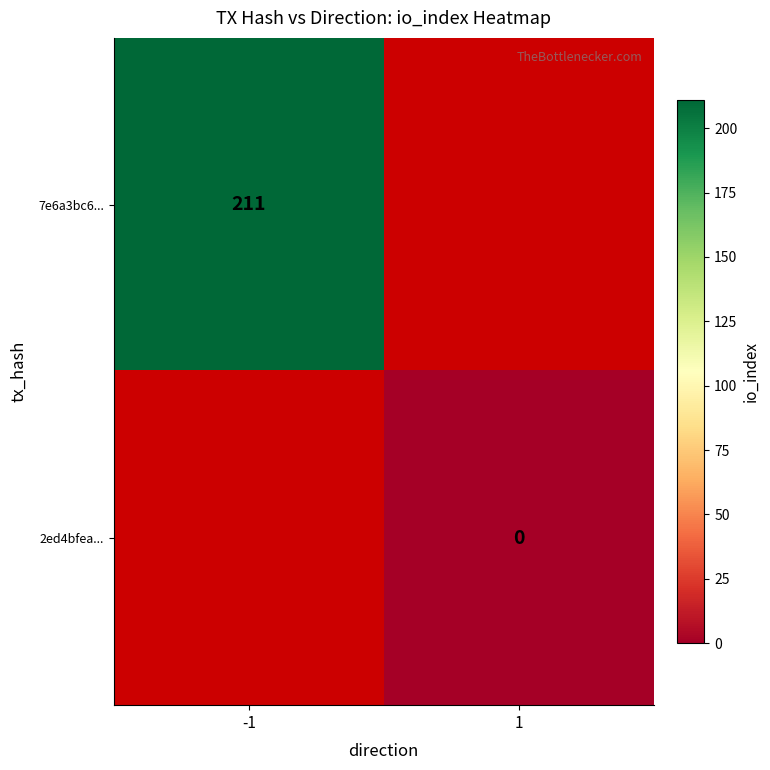

Which label corresponds to the smallest value in the chart?

1